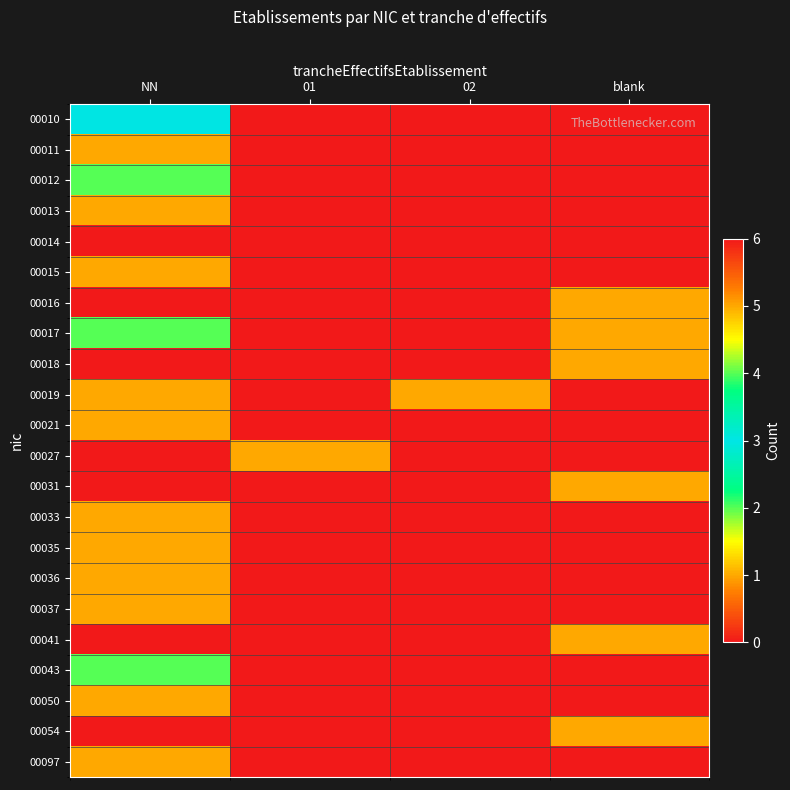

What is the total value across all series at blank?

6